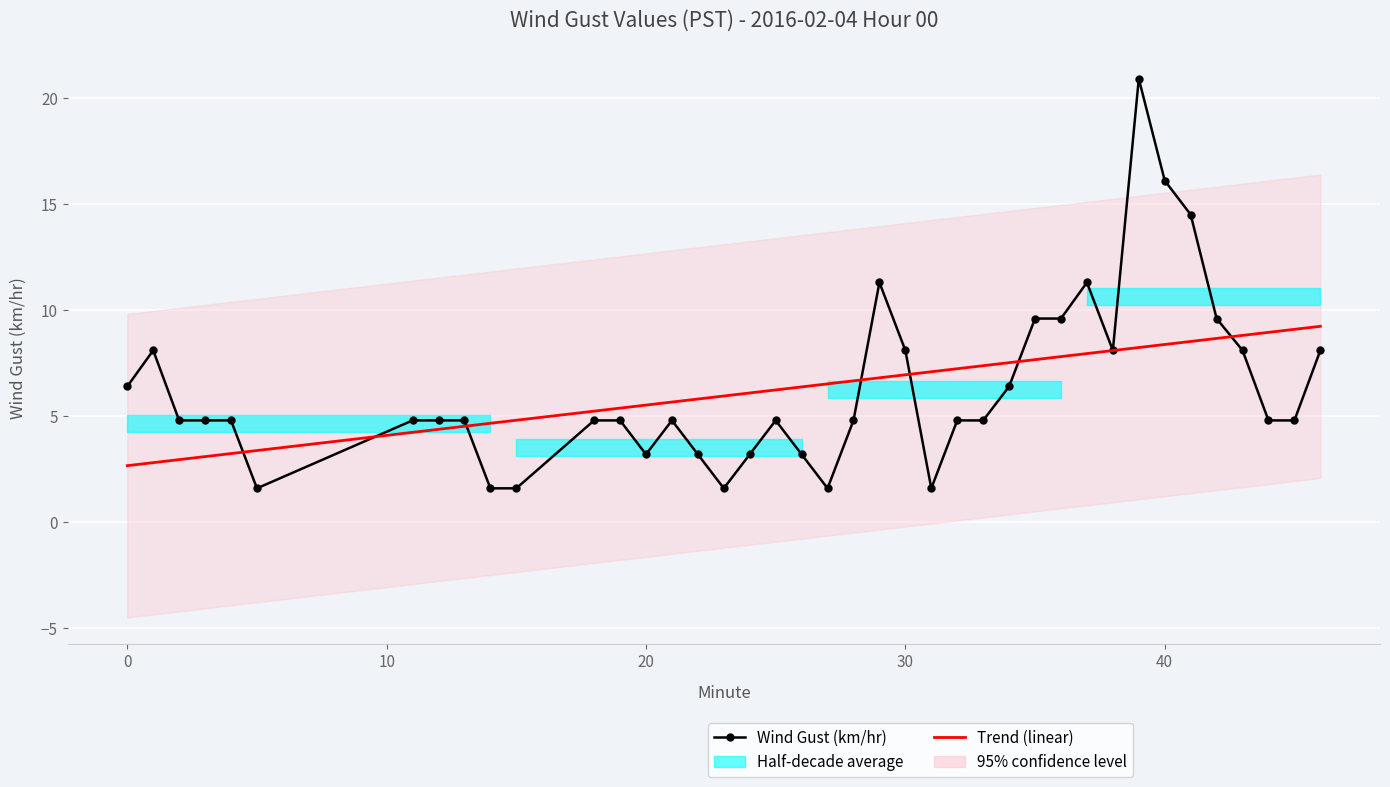

What is the difference between the maximum and minimum values in the Wind Gust (km/hr) series?

19.3